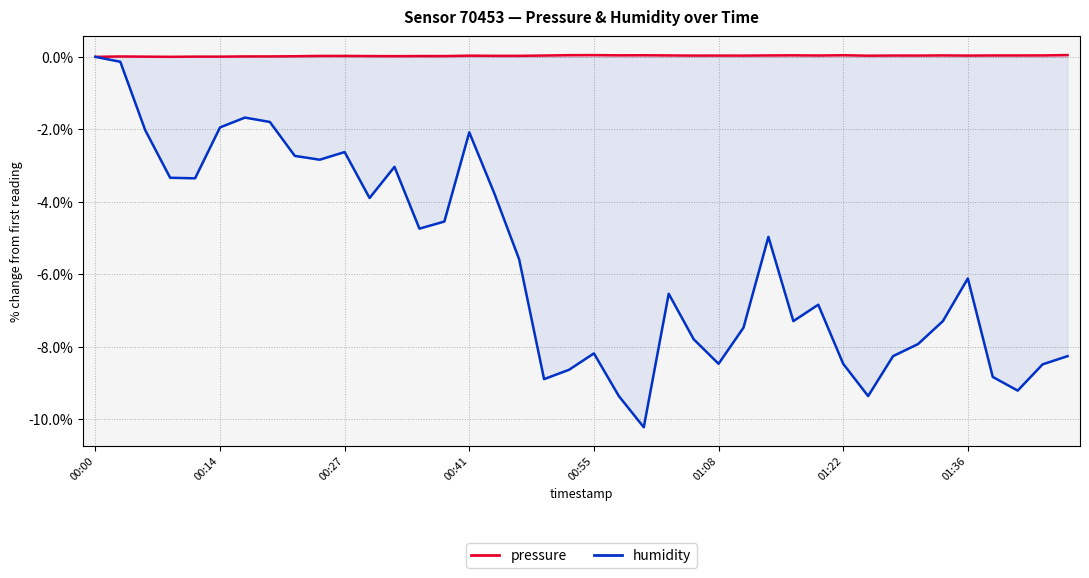

True or false: humidity has a value of -2.1 at 00:41.

True